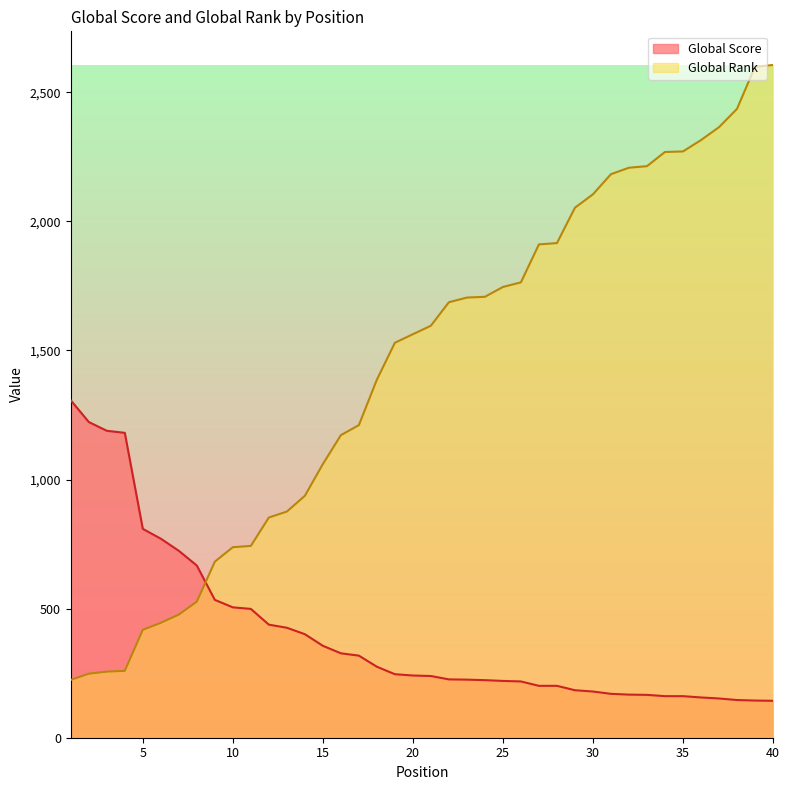

Reading left to right, what are all the values shown in this chart?

Global Score: 1=1307	2=1223	3=1189	4=1181	5=809	6=771	7=724	8=667	9=534	10=505	11=499	12=438	13=426	14=401	15=356	16=327	17=318	18=275	19=246	20=241	21=239	22=226	23=225	24=223	25=220	26=218	27=201	28=201	29=184	30=179	31=170	32=167	33=166	34=161	35=161	36=156	37=152	38=146	39=144	40=143
Global Rank: 1=224	2=248	3=256	4=259	5=418	6=445	7=477	8=527	9=682	10=738	11=743	12=853	13=876	14=937	15=1060	16=1172	17=1211	18=1387	19=1530	20=1563	21=1596	22=1687	23=1705	24=1708	25=1746	26=1764	27=1911	28=1916	29=2053	30=2105	31=2183	32=2208	33=2214	34=2269	35=2271	36=2315	37=2365	38=2436	39=2599	40=2606